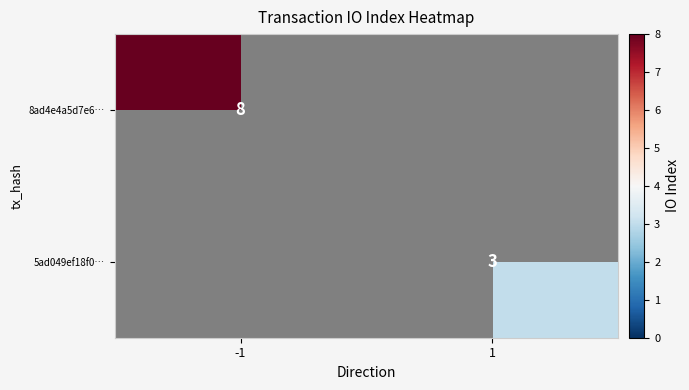

The value of 8ad4e4a5d7e6… at -1 is 8. True or false?

True